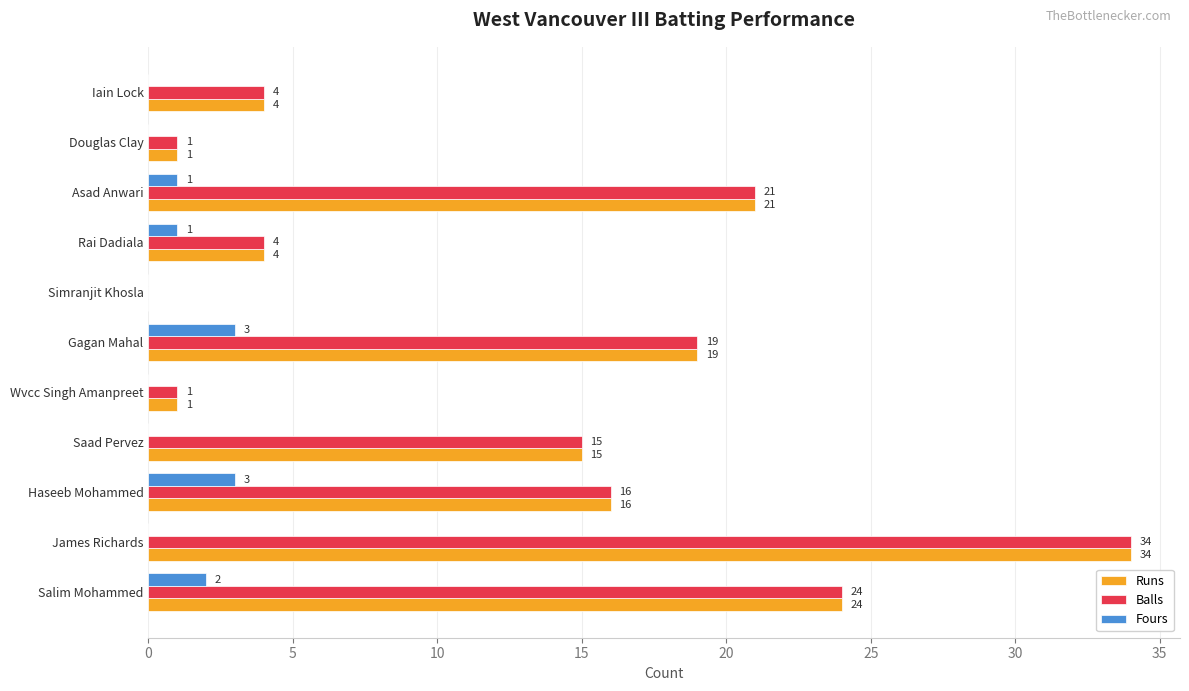

What is the approximate value of Runs at Rai Dadiala, to the nearest 5?

5